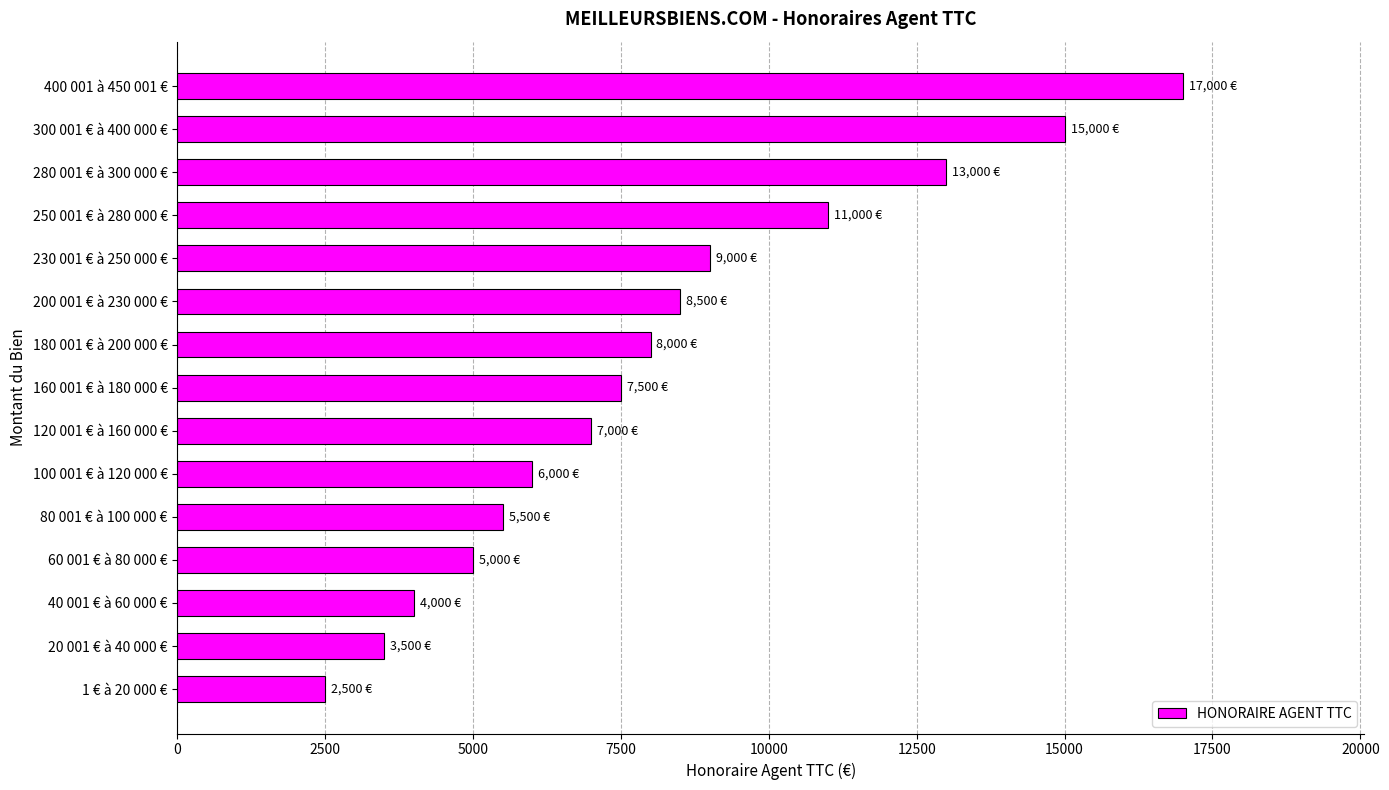

What is the sum of all values?

122500